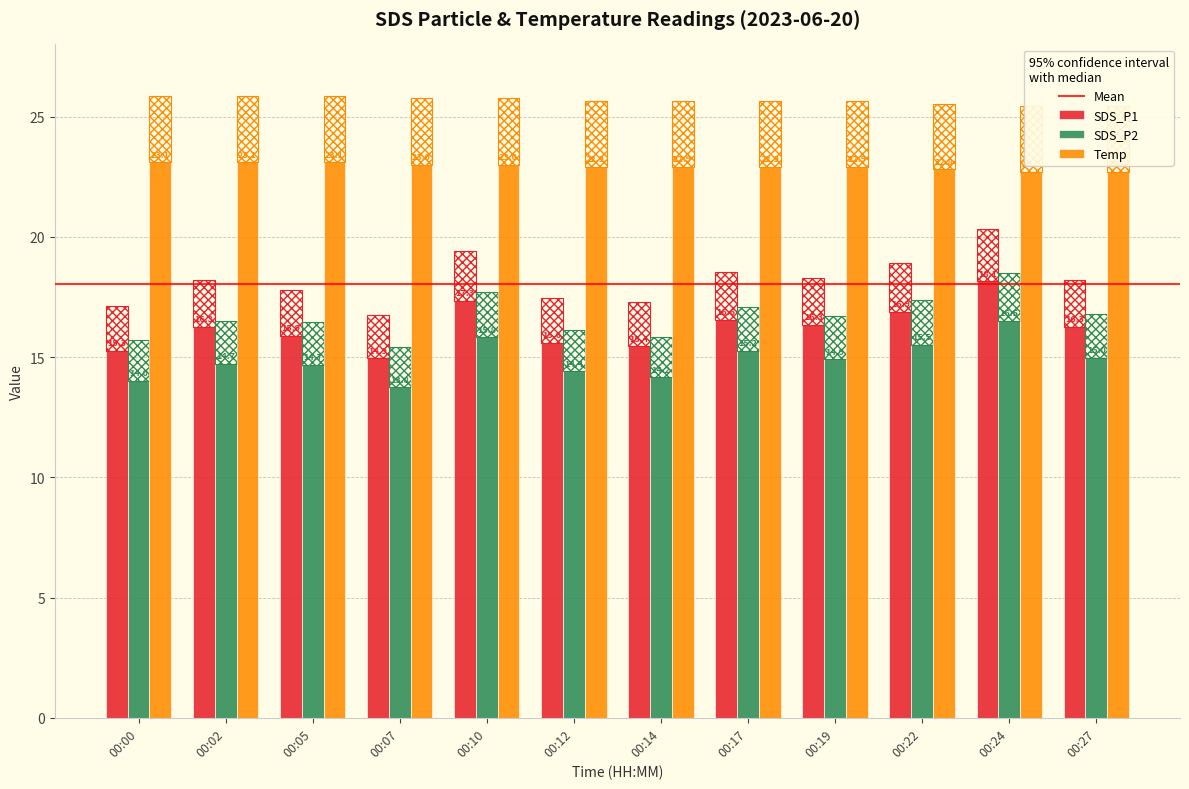

Read the SDS_P1 value at 00:00.

15.3